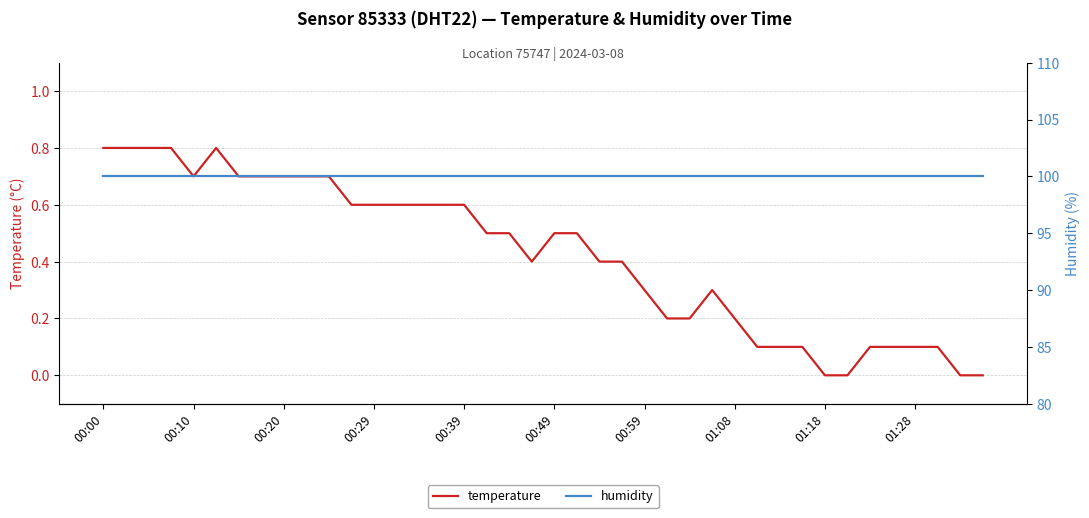

True or false: temperature has more than 1 points higher than both neighbors.

True